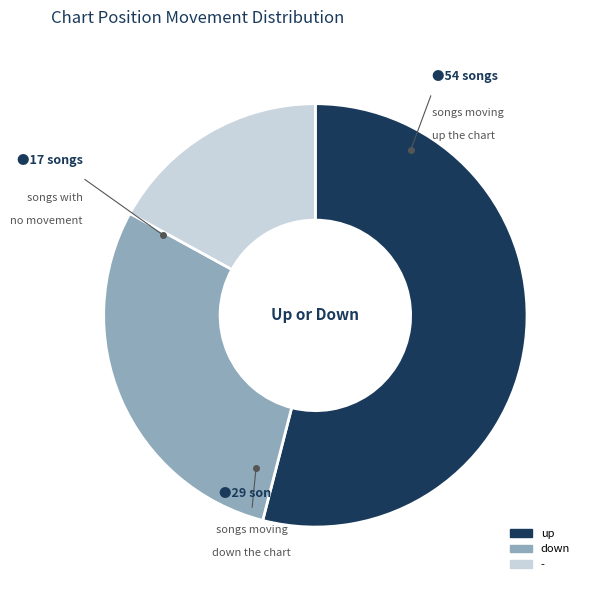

Does any single category account for the majority?

Yes